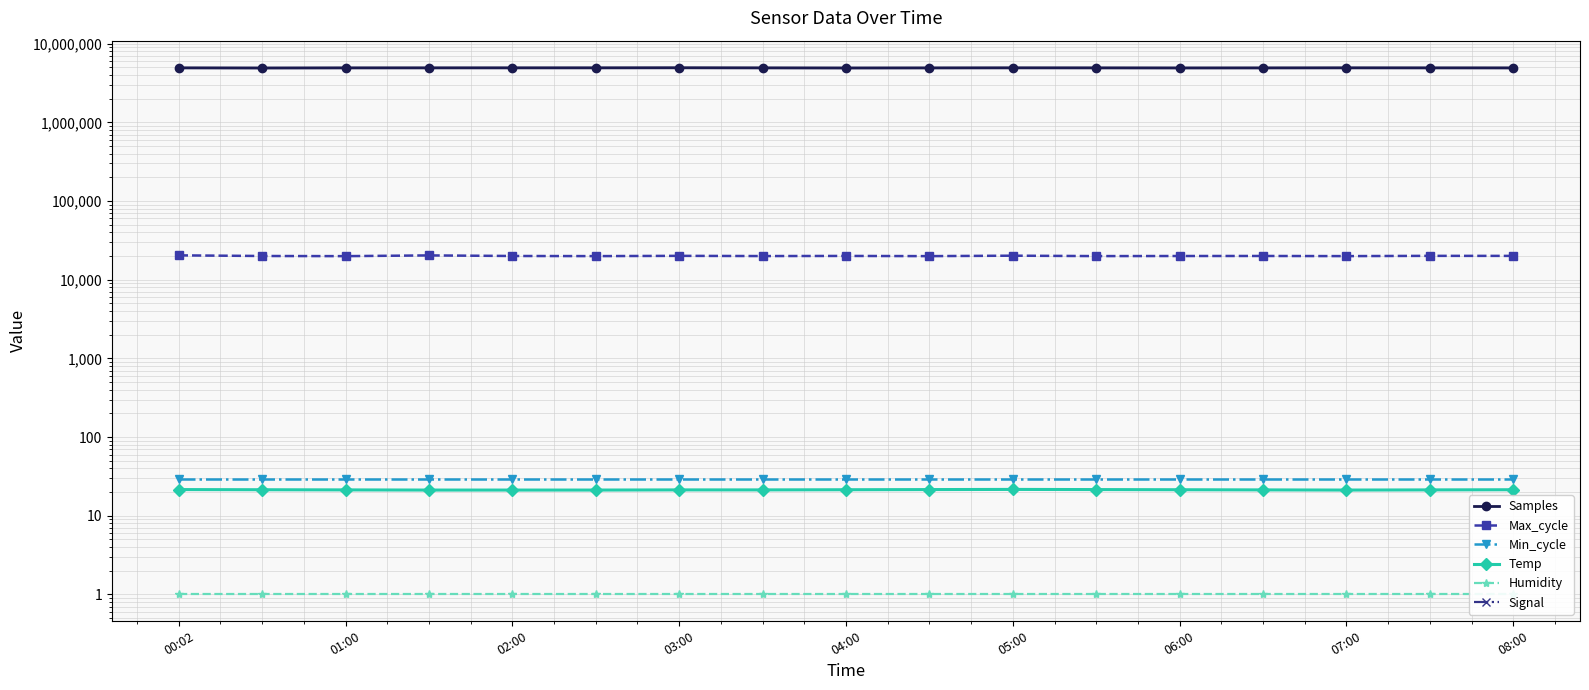

True or false: Signal has more than 0 points higher than both neighbors.

True